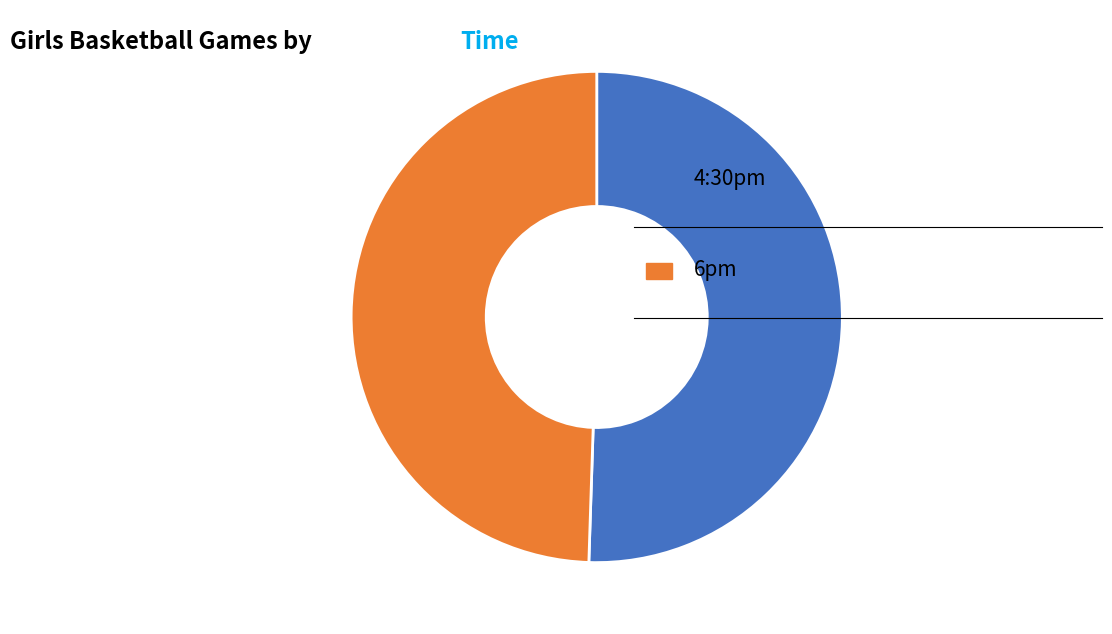

Is there a majority slice in this chart?

Yes